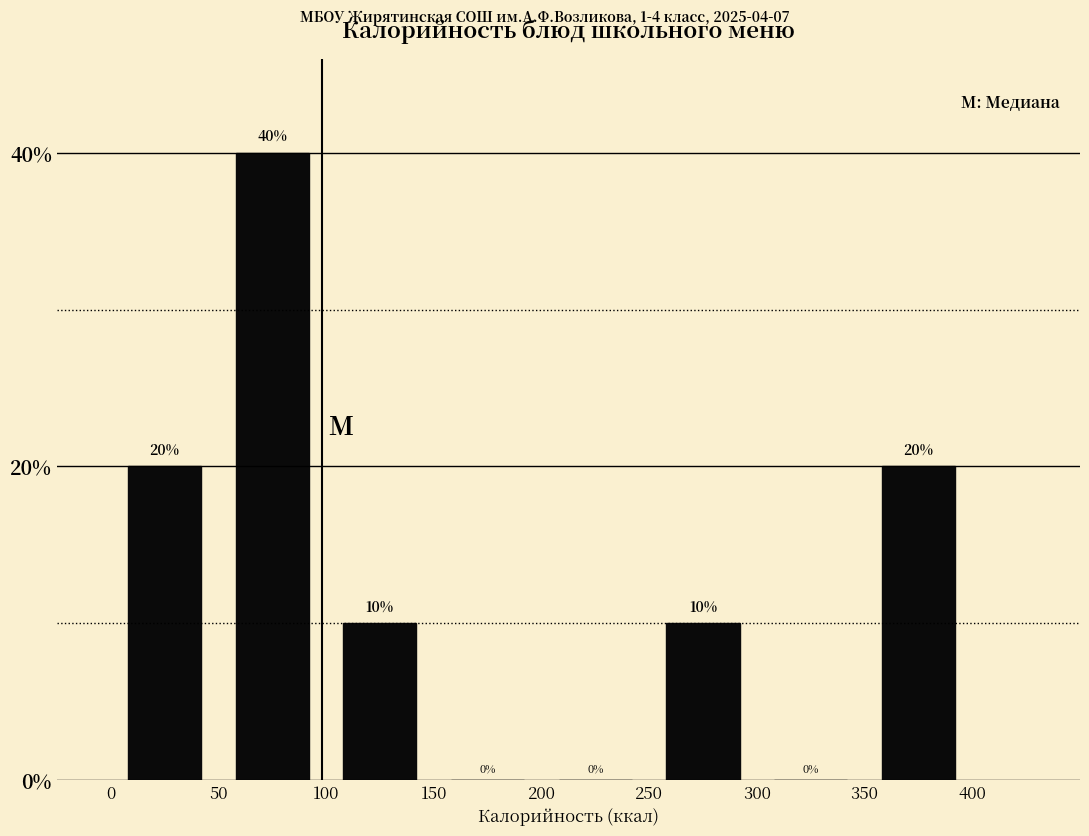

Reading left to right, transcribe this chart: for each bar, give the range it covers on the x-axis and its height.

0 to 50: 20
50 to 100: 40
100 to 150: 10
150 to 200: 0
200 to 250: 0
250 to 300: 10
300 to 350: 0
350 to 400: 20